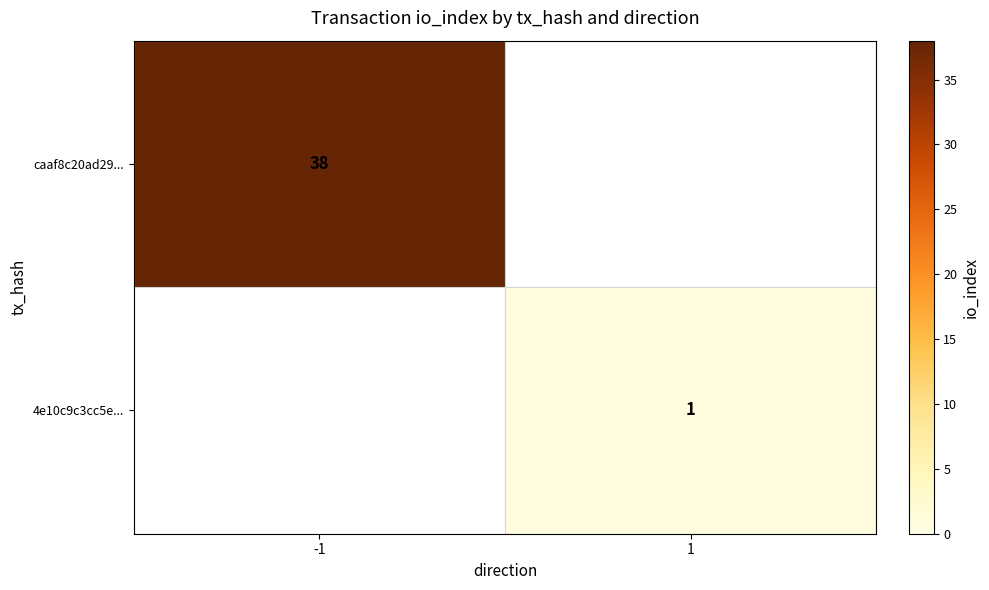

Is it true that caaf8c20ad29... equals 56 at -1?

False